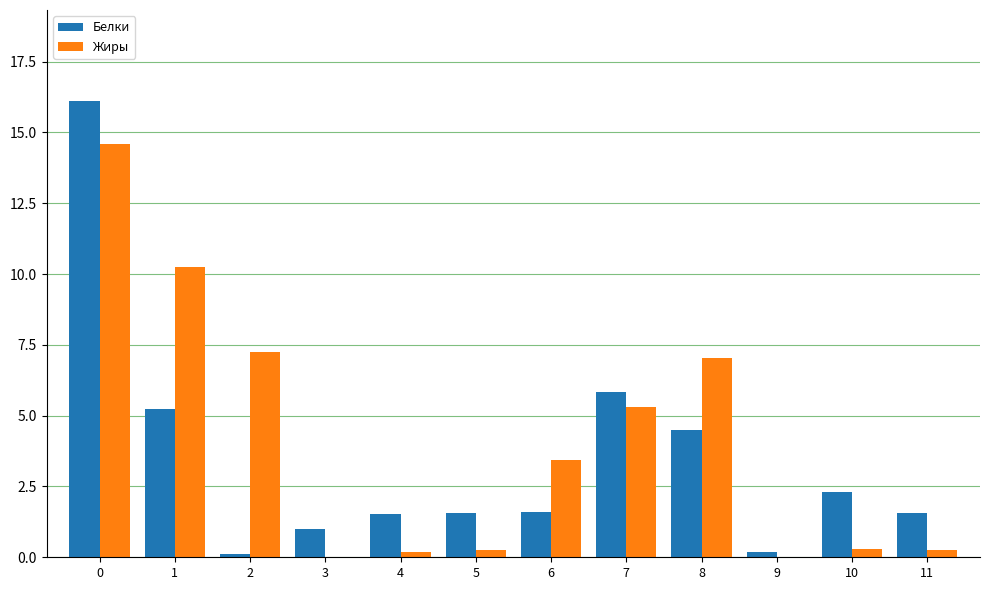

At which label is Белки closest to 8?

7